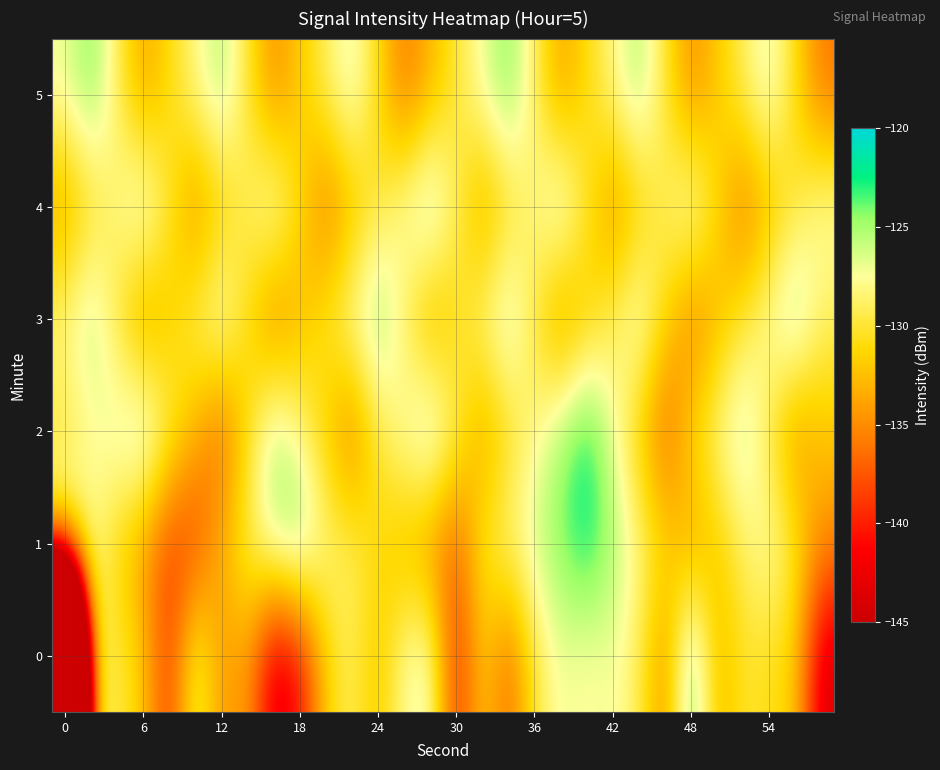

How many data points does each series have?

30